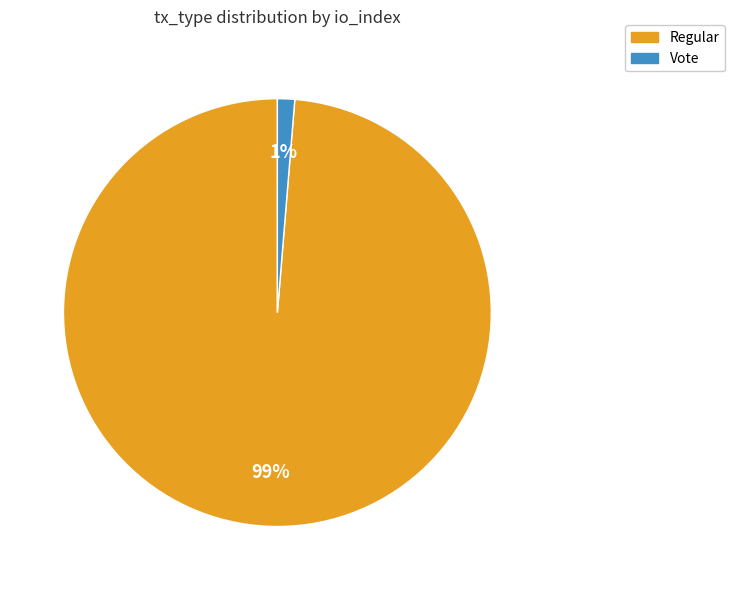

Which slice represents more than half of the pie?

Regular